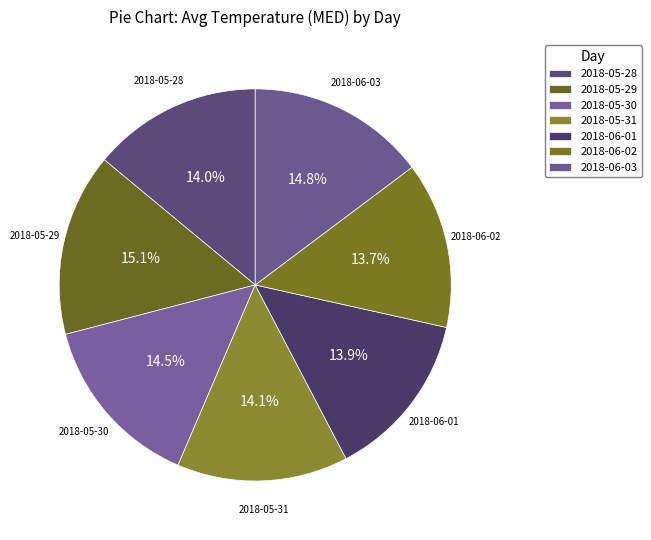

Approximately how many times larger is the value at 2018-05-28 compared to 2018-06-02?

1.0